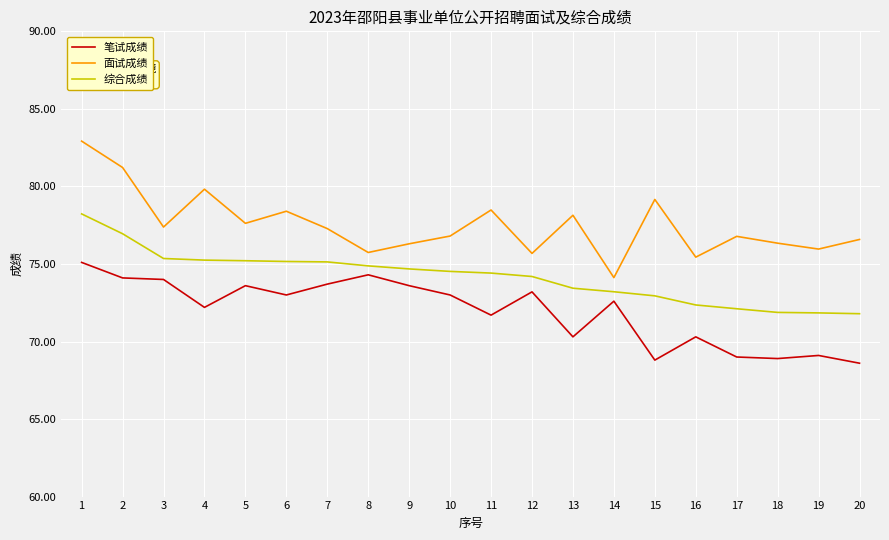

At how many categories does at least one series exceed 75?

19